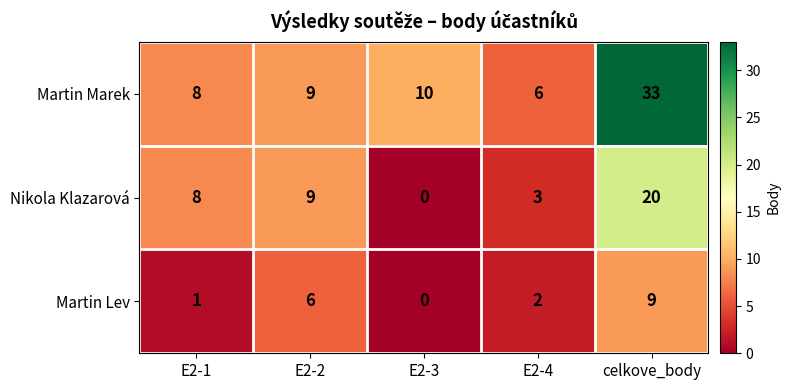

What is the average value of the Nikola Klazarová series?

8